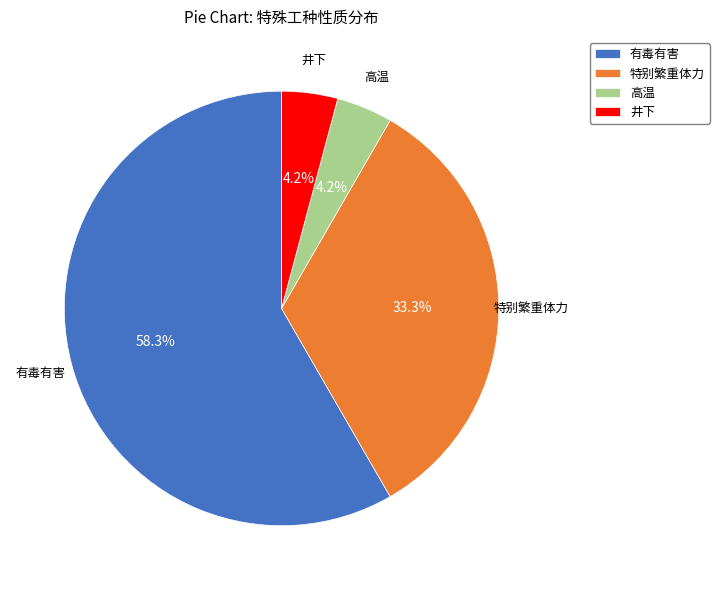

Approximately how many times larger is the value at 井下 compared to 高温?

1.0